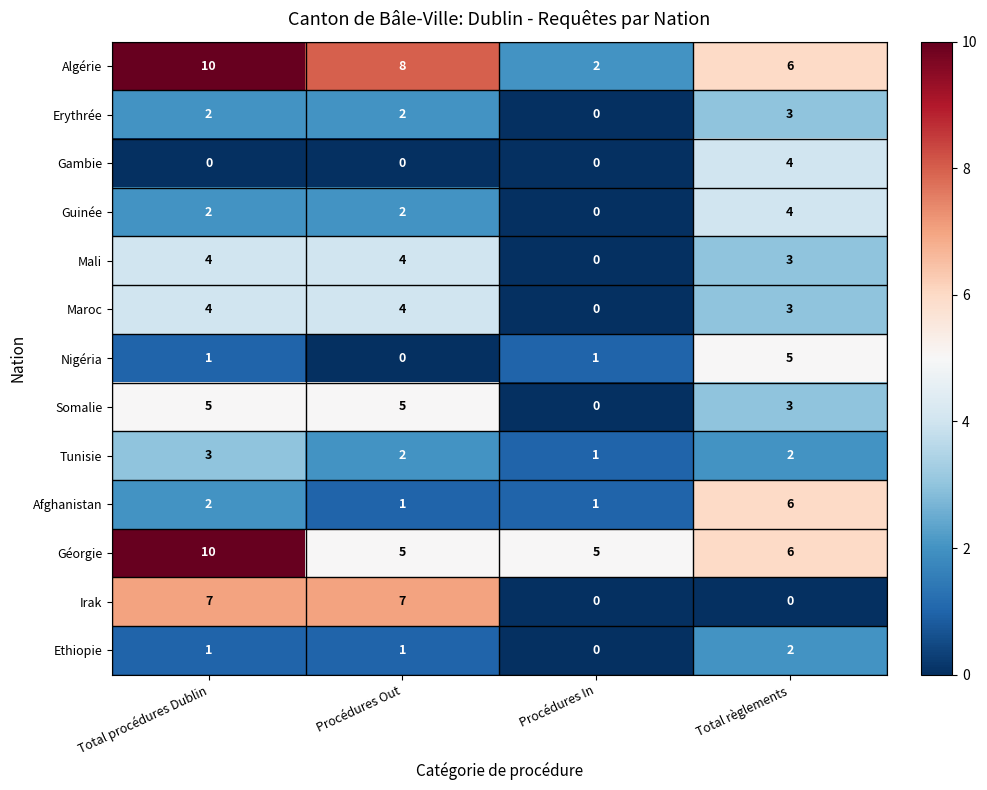

How many data points in Irak are less than 7?

2